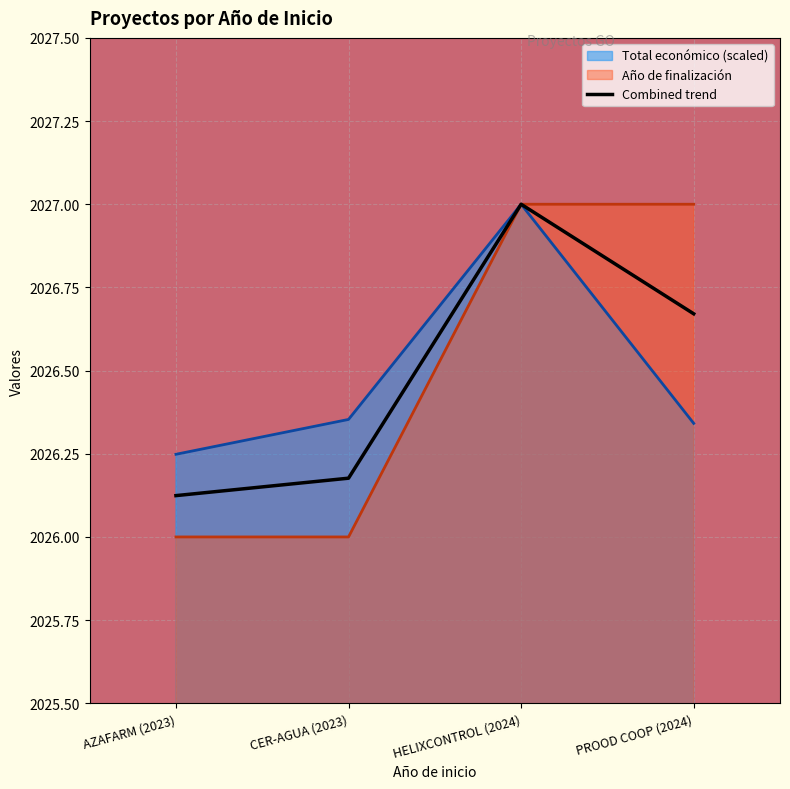

What is the average value of the Año de finalización series?

2026.5